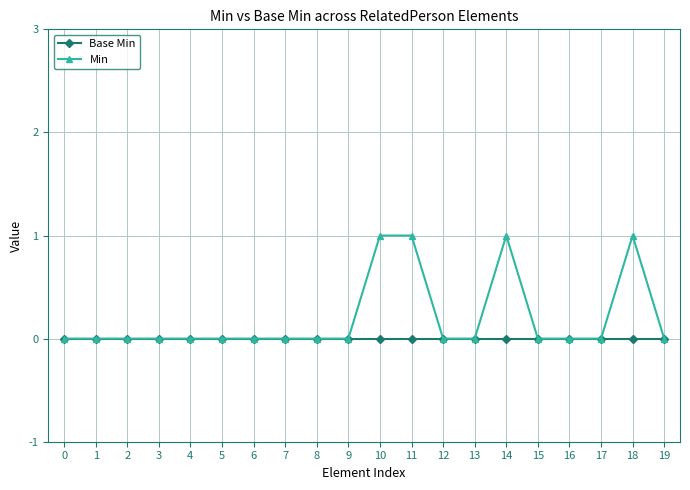

List the series in order of their peak value, lowest first.

Base Min, Min